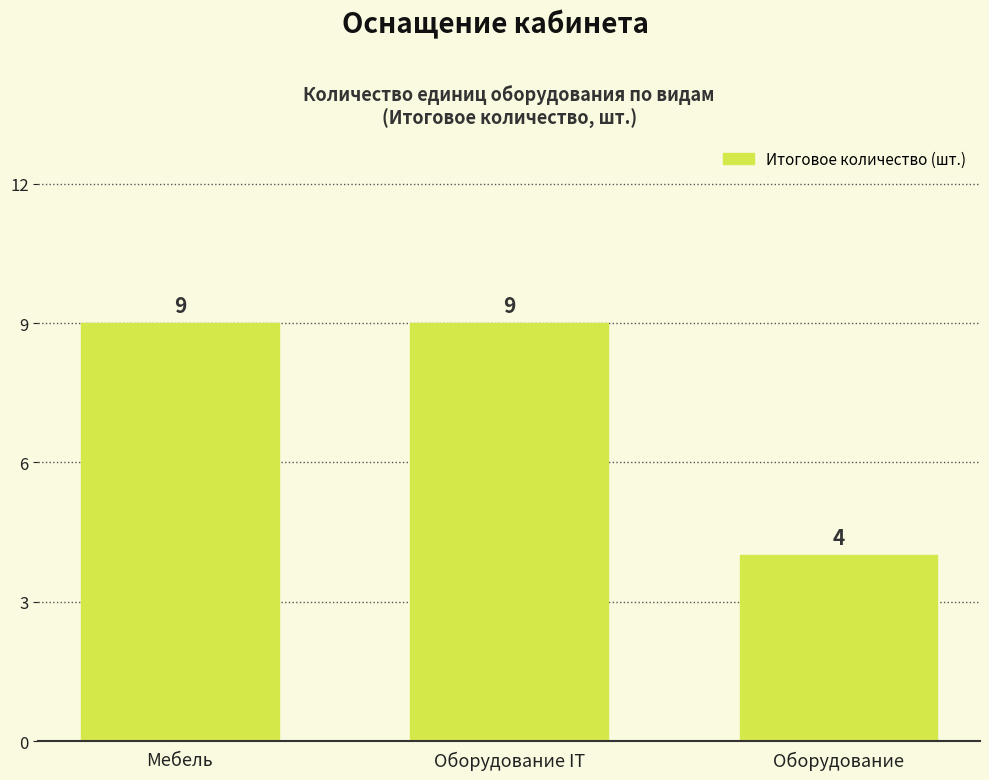

What is the change in value from Оборудование IT to Оборудование?

-5